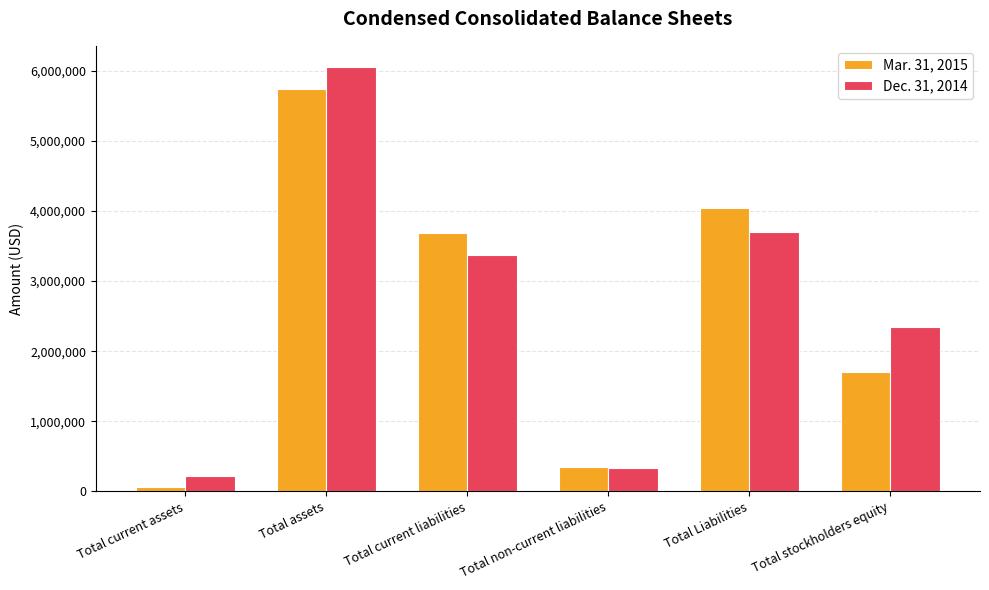

At which label is Mar. 31, 2015 closest to 2905060?

Total current liabilities